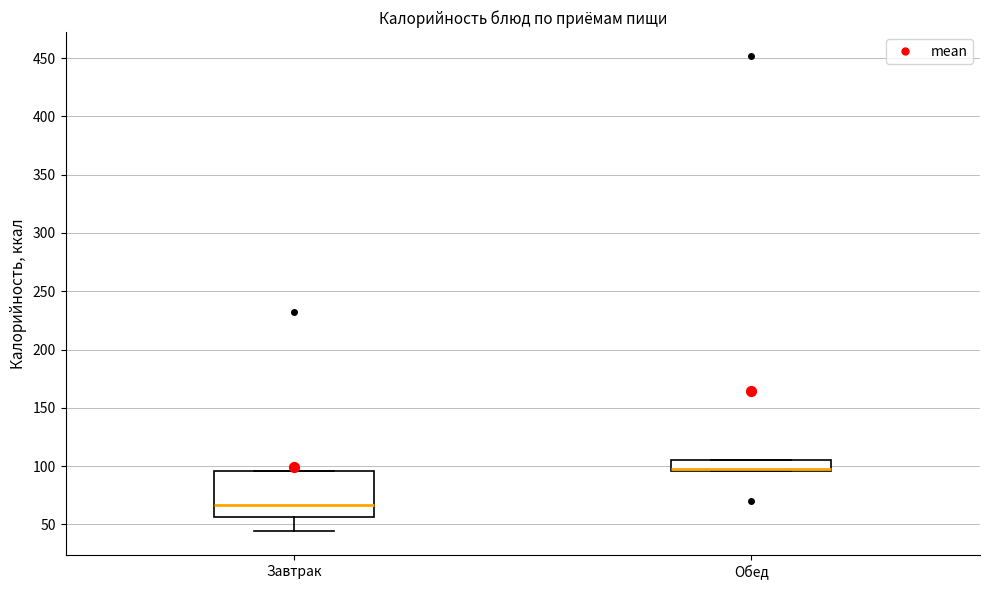

Where does the median line of the box for Завтрак sit on the y-axis? The values are not printed on the chart, so give them approximately, as read against the axis.

65